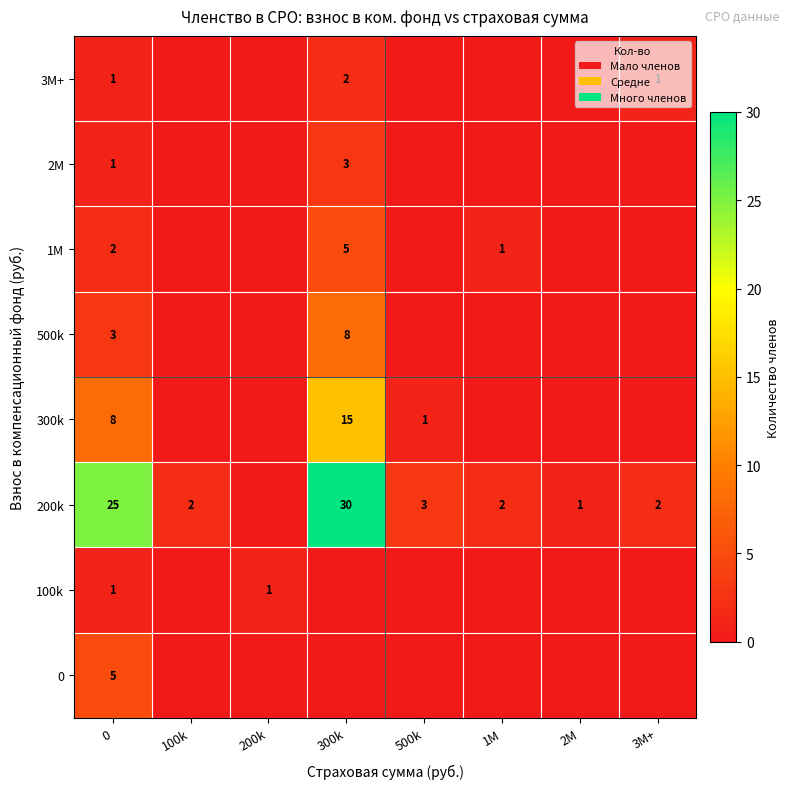

Is the value of 300k at 500k greater than the value of 500k at 0?

No